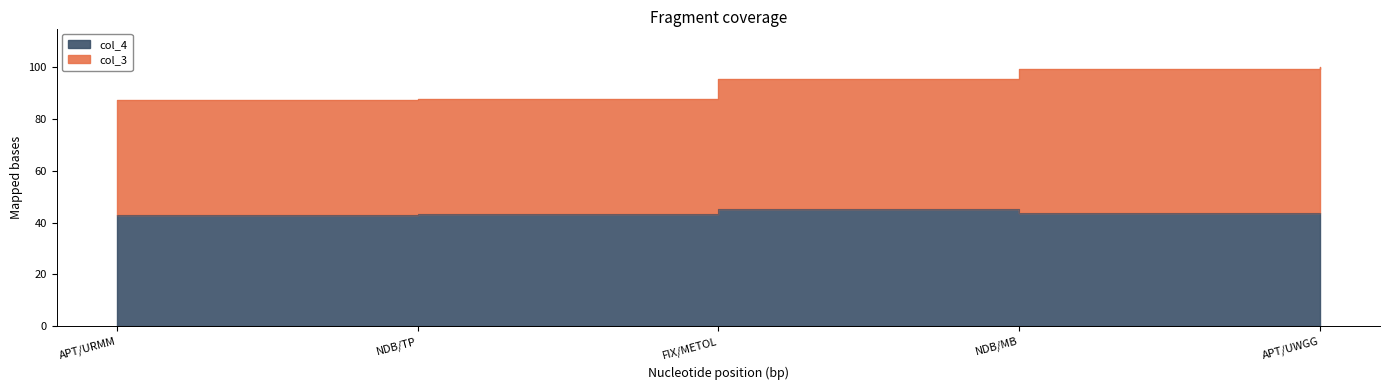

How many interior local peaks does the col_4 series have?

1